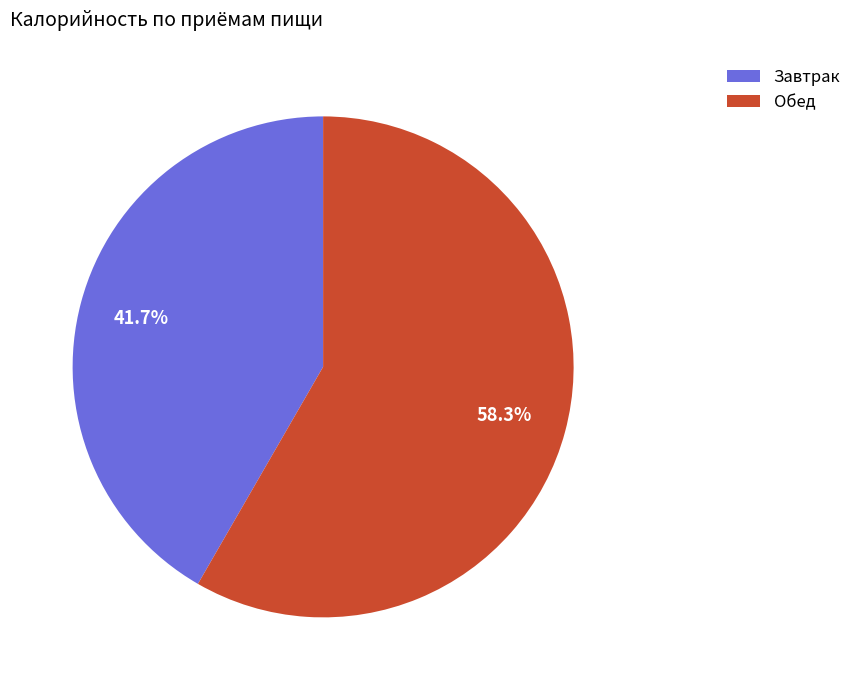

What is the ratio of the value at Обед to the value at Завтрак?

1.4